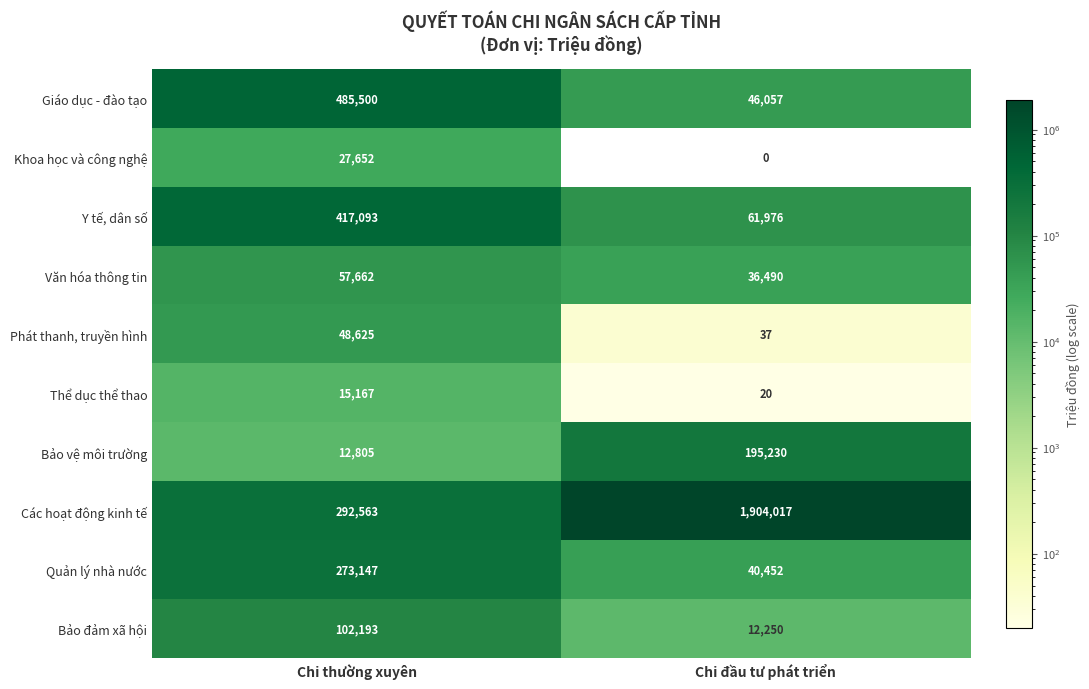

Which series has the largest range (max minus min)?

Các hoạt động kinh tế